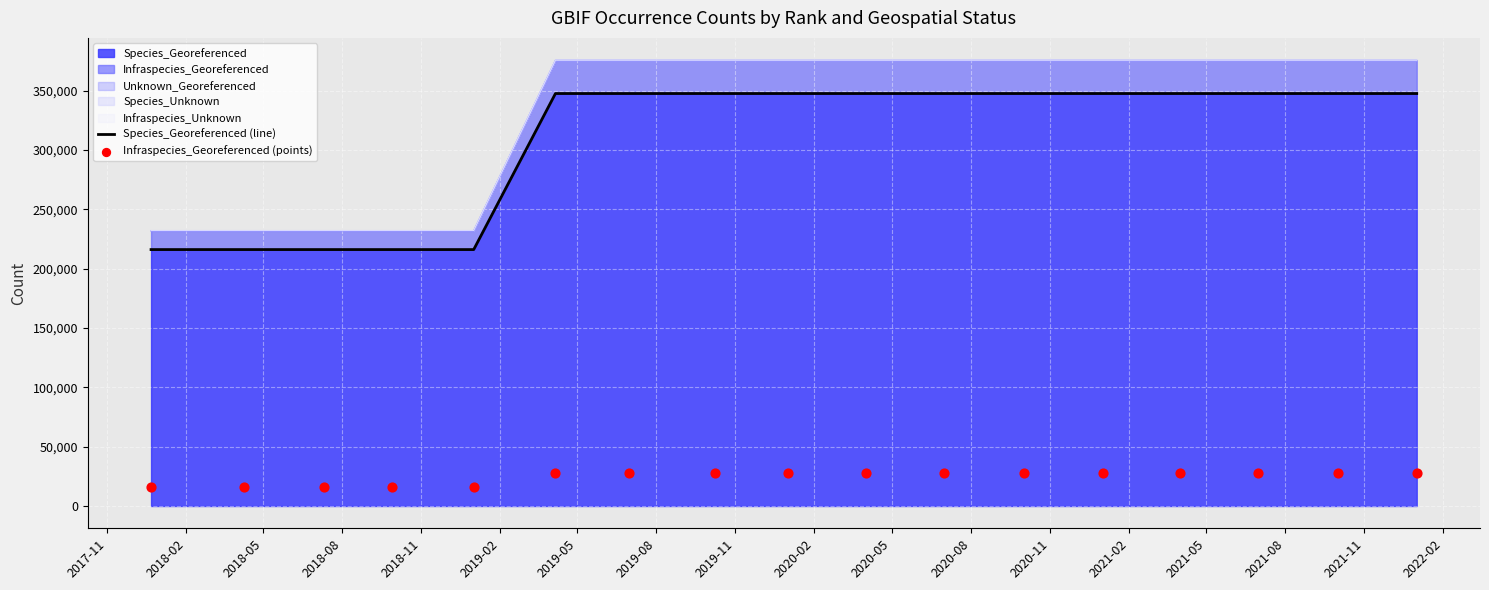

What is the highest value of the Species_Georeferenced series?

347547